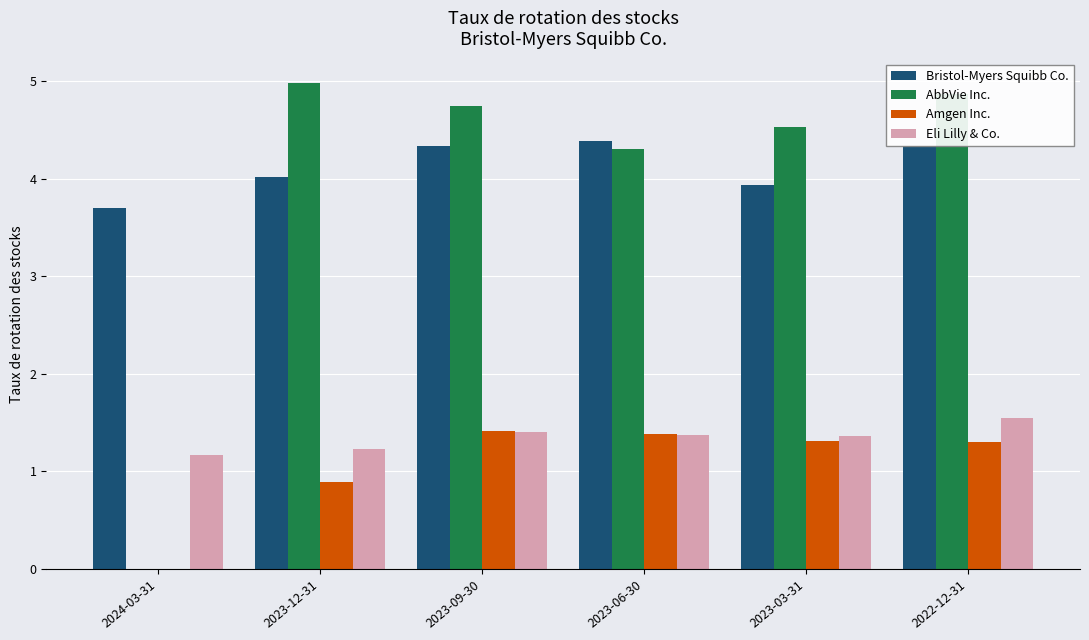

Where is Eli Lilly & Co. nearest to the value 1?

2024-03-31